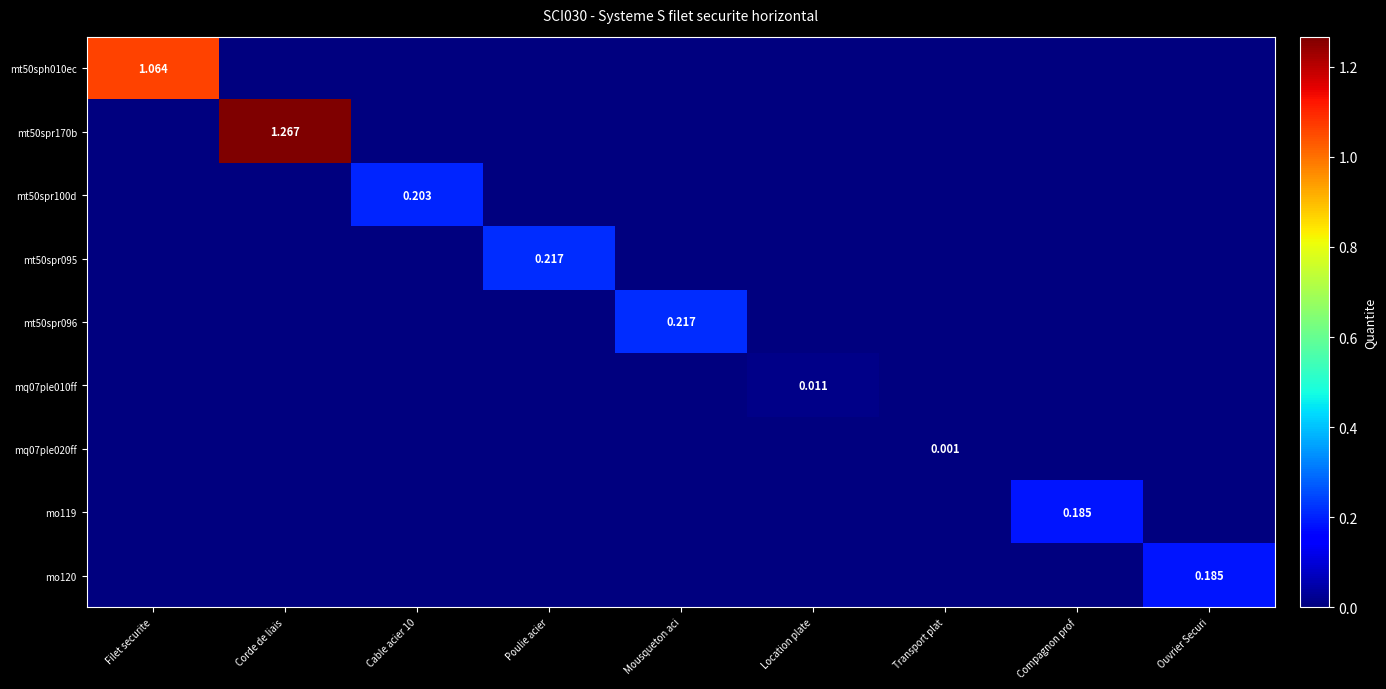

Which series has the largest total across all categories?

mt50spr170b